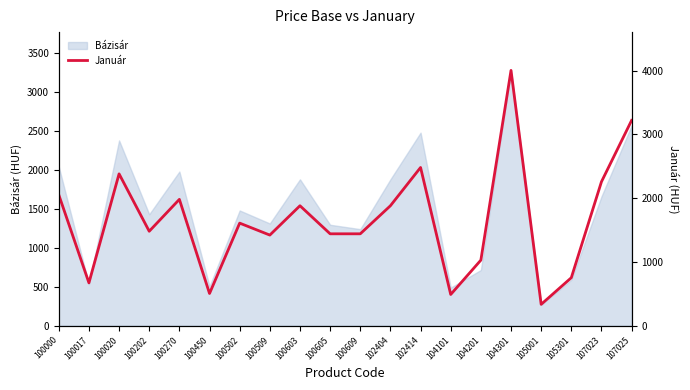

How many categories are shown in the chart?

20